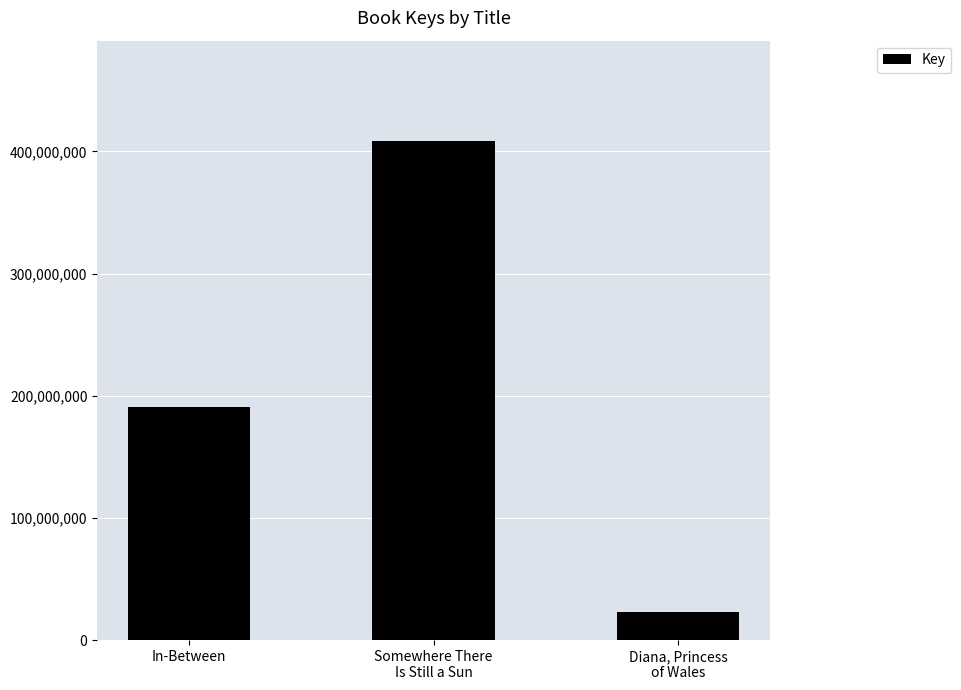

What is the average value?

207626200